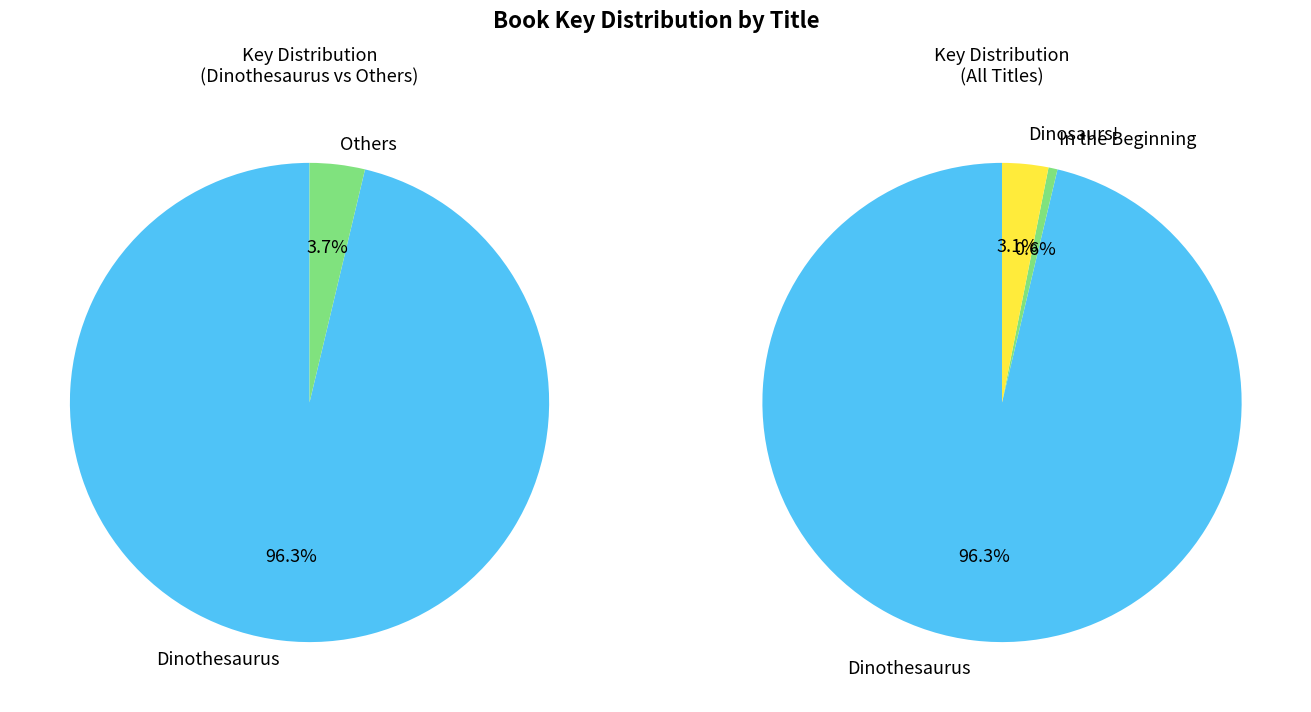

How many slices are in this pie chart?

3